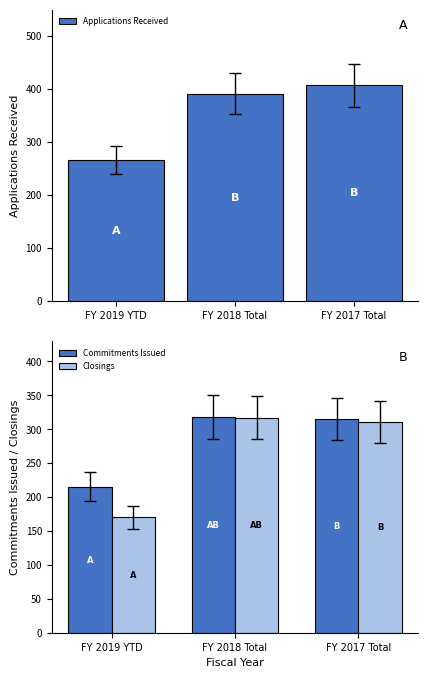

What is the spread (max minus min) of values at FY 2017 Total?

97